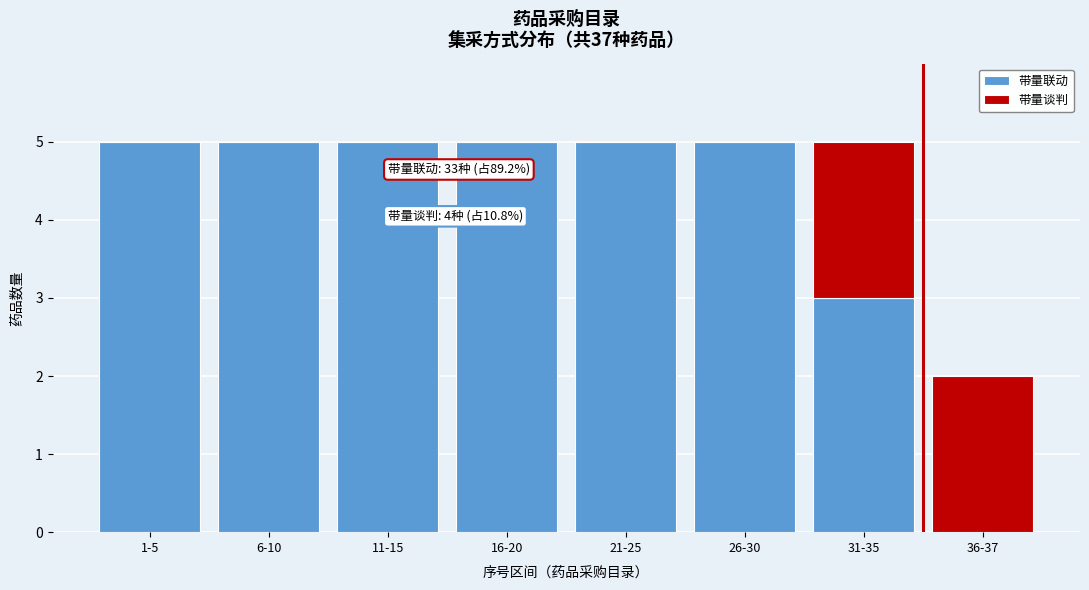

Reading right to left, list the values for the 带量联动 series.

36-37=0	31-35=3	26-30=5	21-25=5	16-20=5	11-15=5	6-10=5	1-5=5